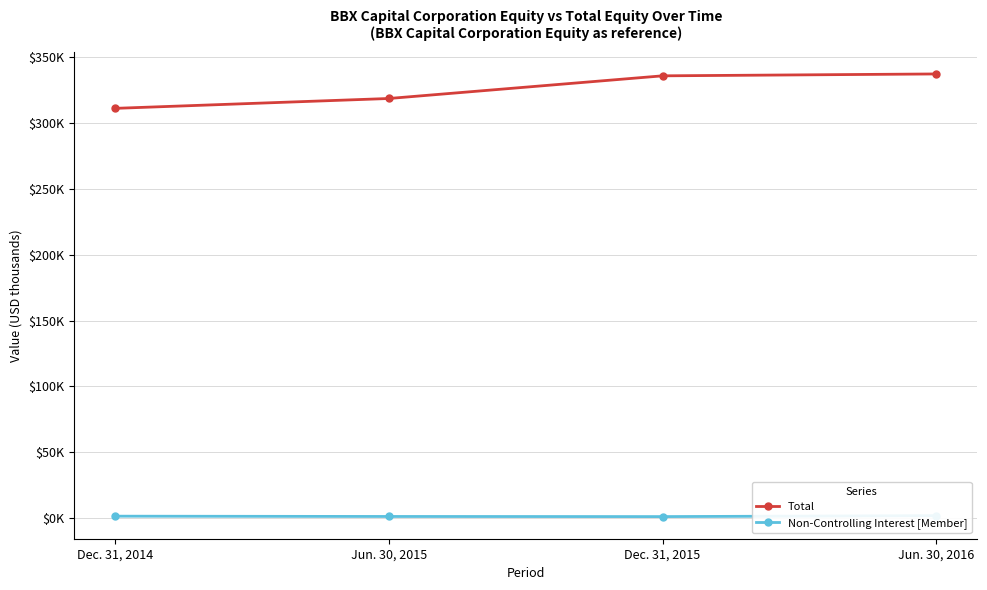

Reading left to right, extract all data points from this chart.

Total: 311280	318771	335979	337406
Non-Controlling Interest [Member]: 1492	1268	1175	1883